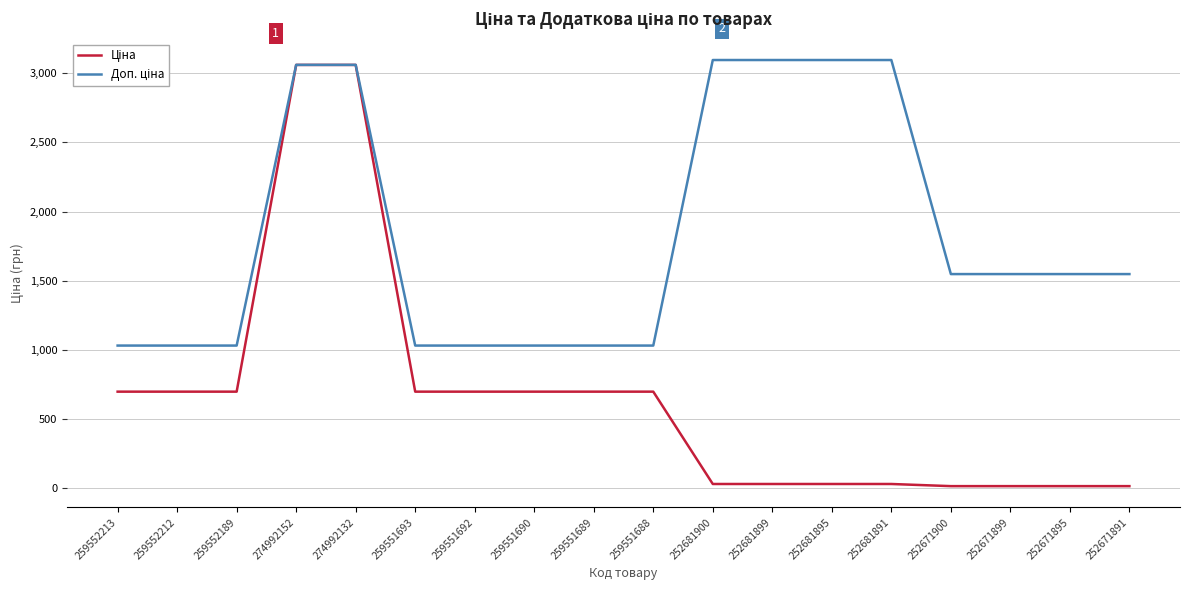

True or false: Ціна has a value of 698.3 at 259551692.

True